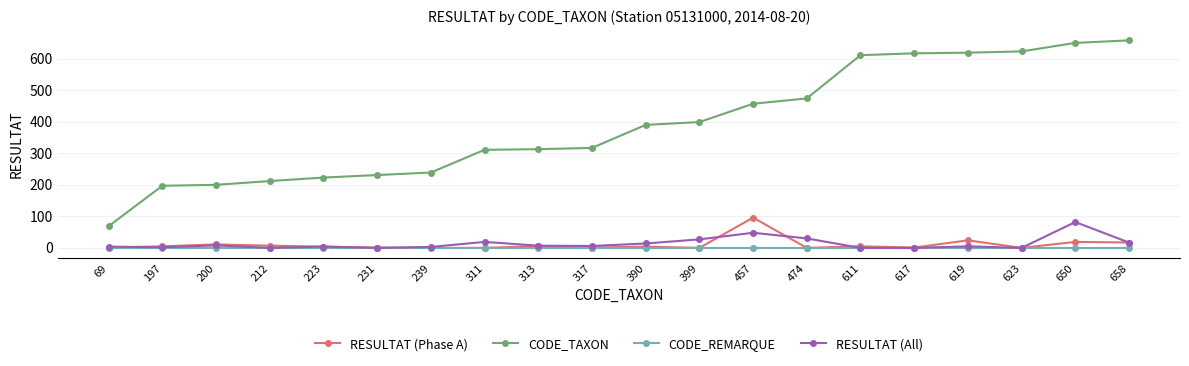

Count the number of categories in the chart.

20